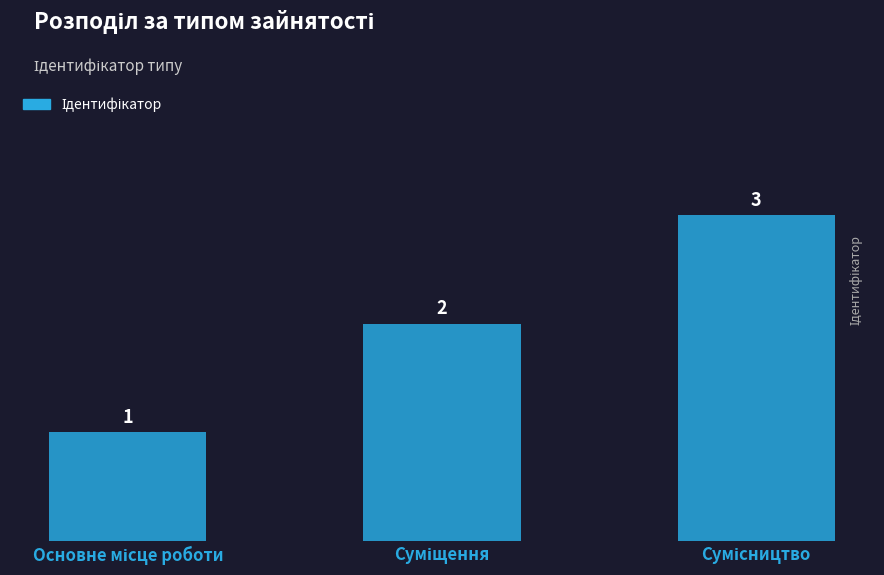

Reading left to right, what are all the values shown in this chart?

1	2	3